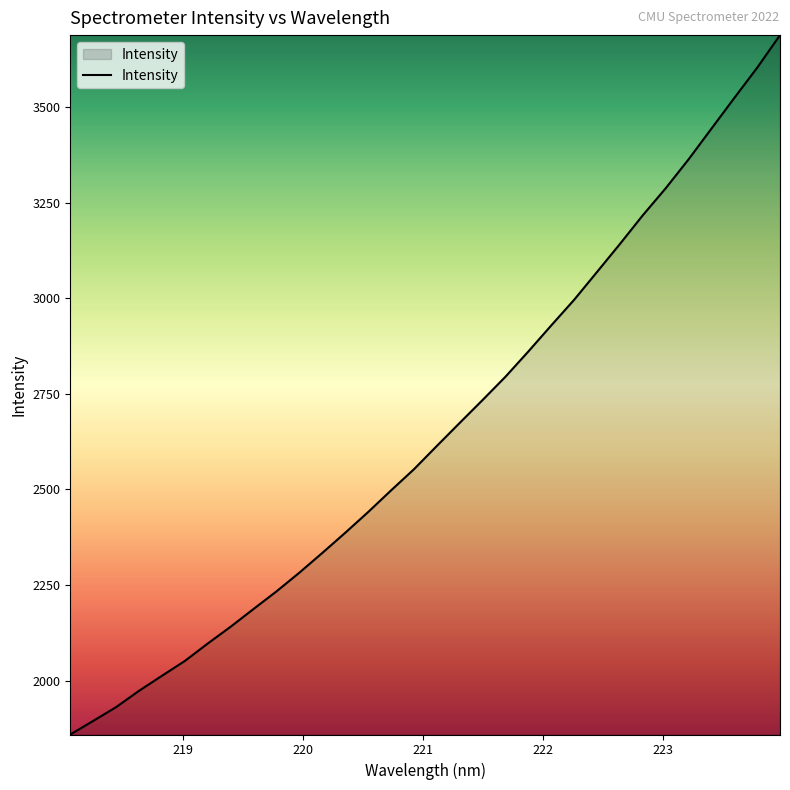

Does the chart have visible grid lines?

No